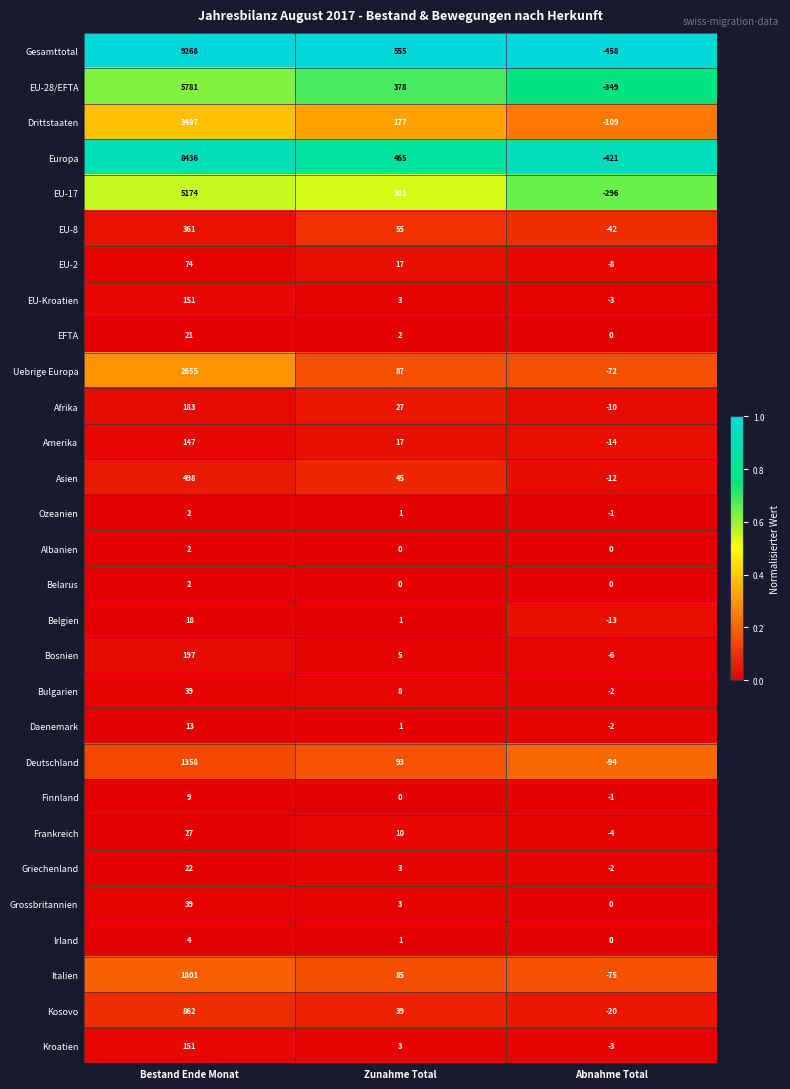

What is the greatest value displayed?

9268